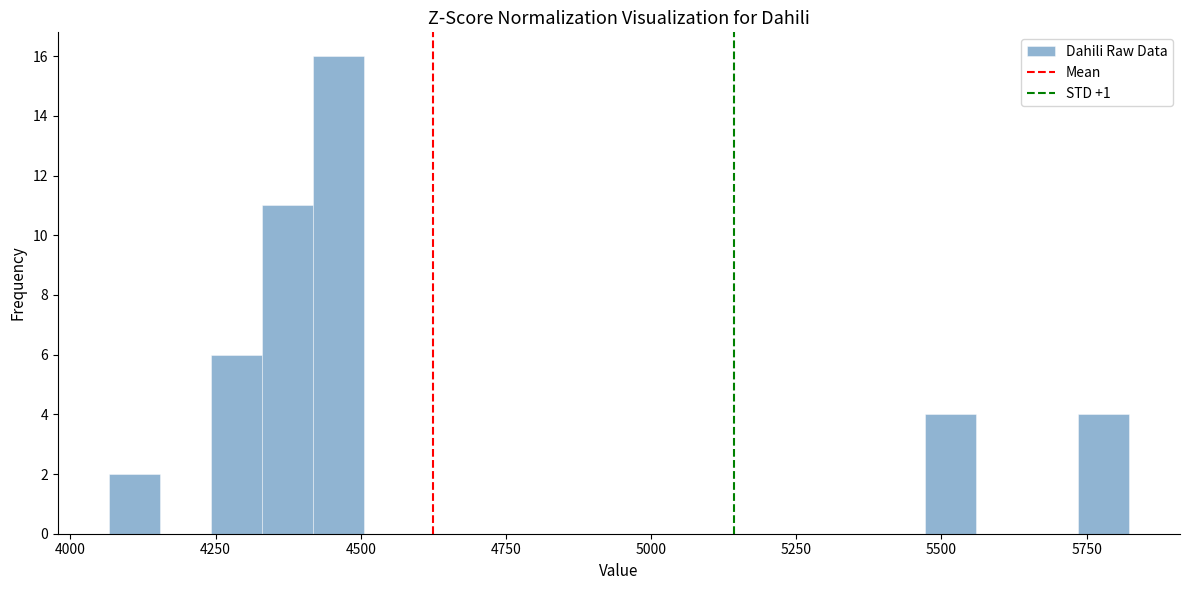

Read against the x-axis, roughly where is the centre of the tallest bar?

4450